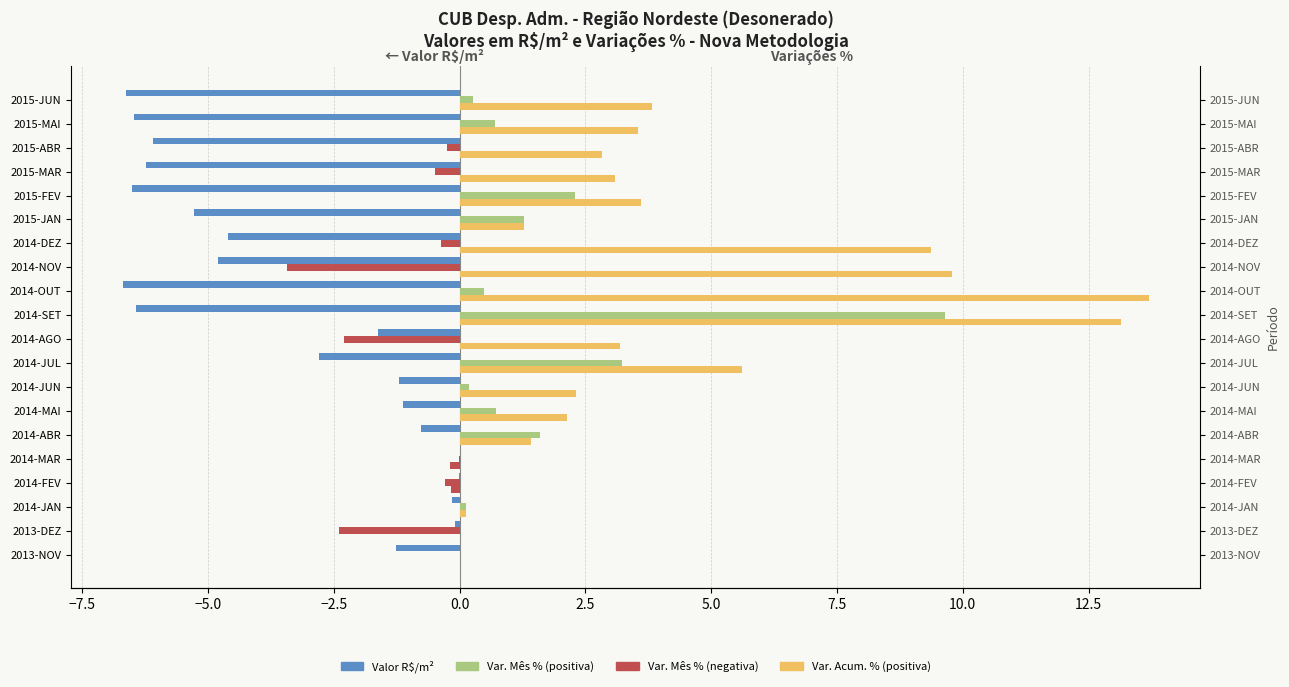

Between 2014-JAN and 2014-AGO, which series saw the biggest shift?

Var. Acum. %